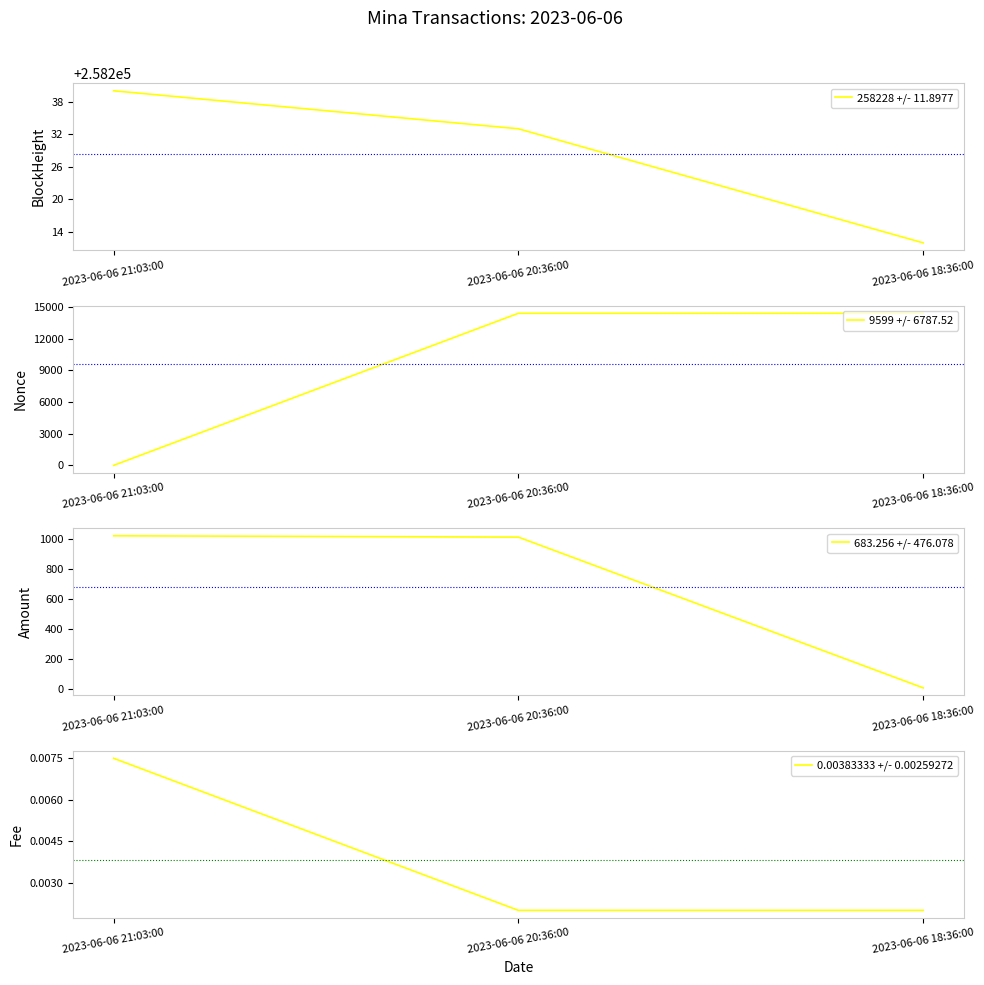

What is the difference between the maximum and minimum values in the 9599 +/- 6787.52 series?

14399